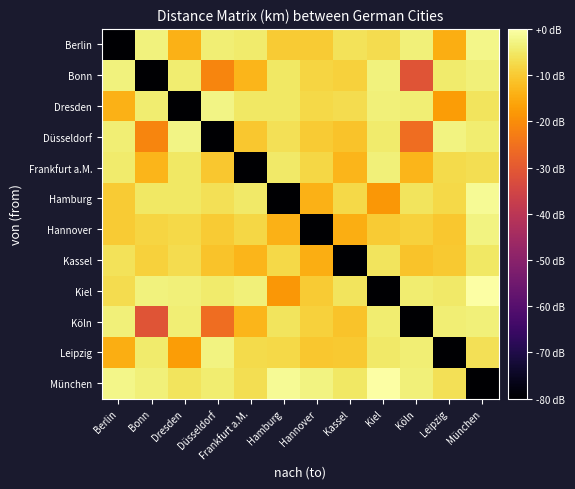

Rank the series by their maximum value, from highest to lowest.

Kiel, München, Hamburg, Berlin, Dresden, Düsseldorf, Leipzig, Hannover, Bonn, Köln, Frankfurt a.M., Kassel